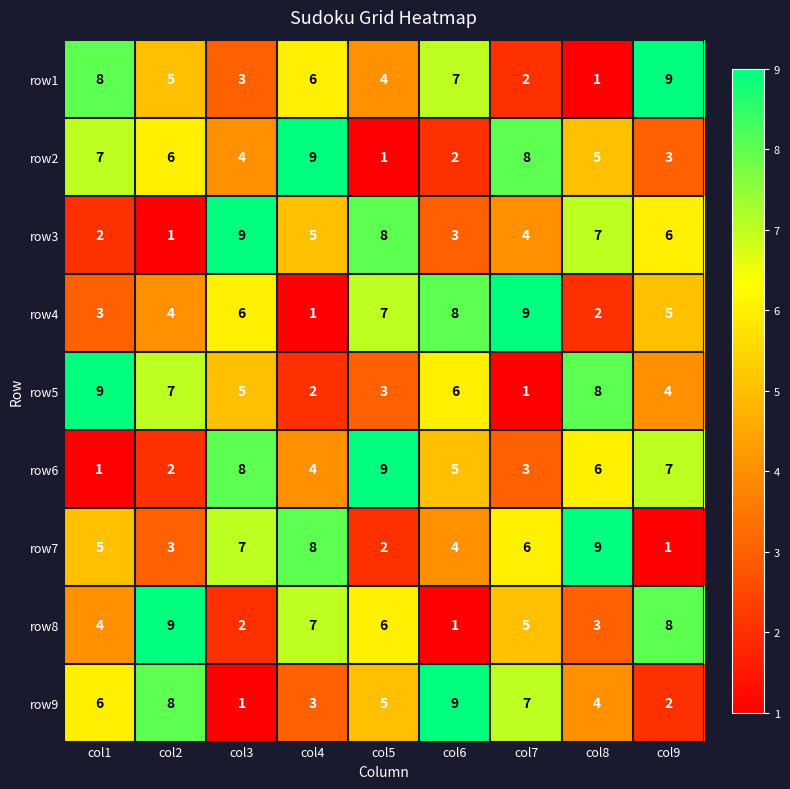

What is the spread (max minus min) of values at col3?

8